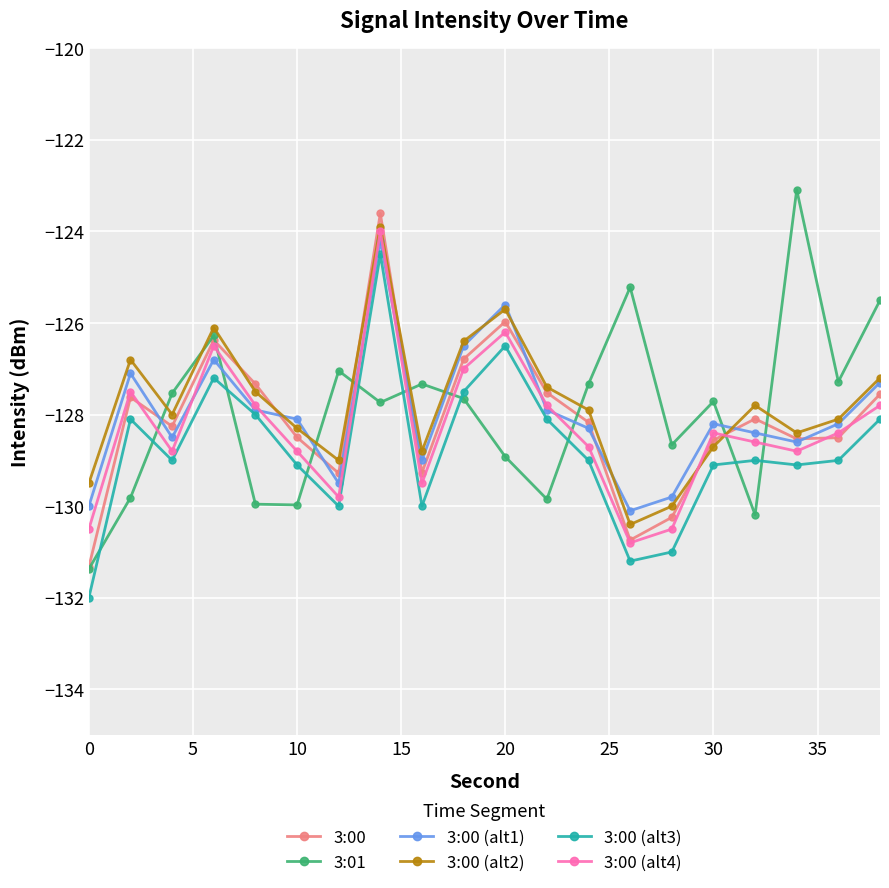

What is the value of the 3:00 (alt2) point at the 11th from the left?

-125.7